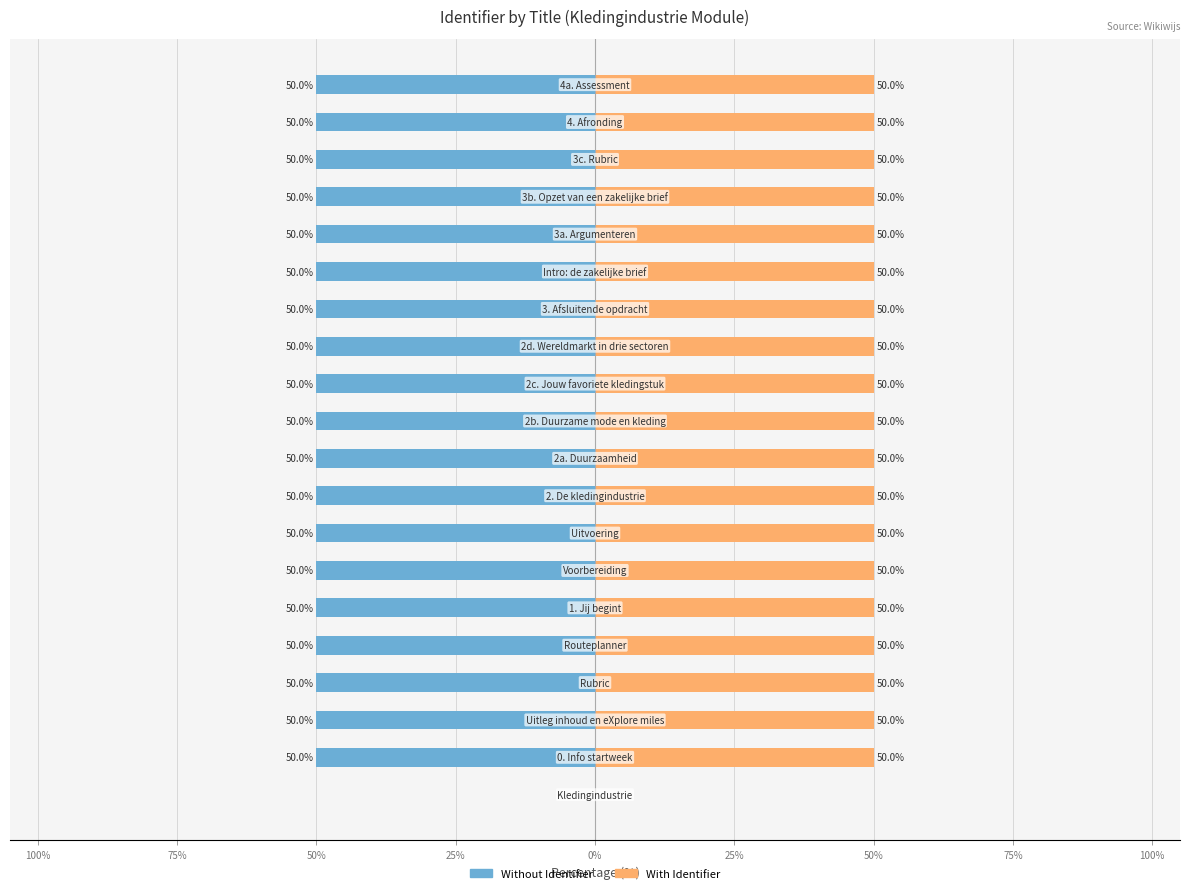

True or false: Without Identifier has a value of -50 at 12.

True